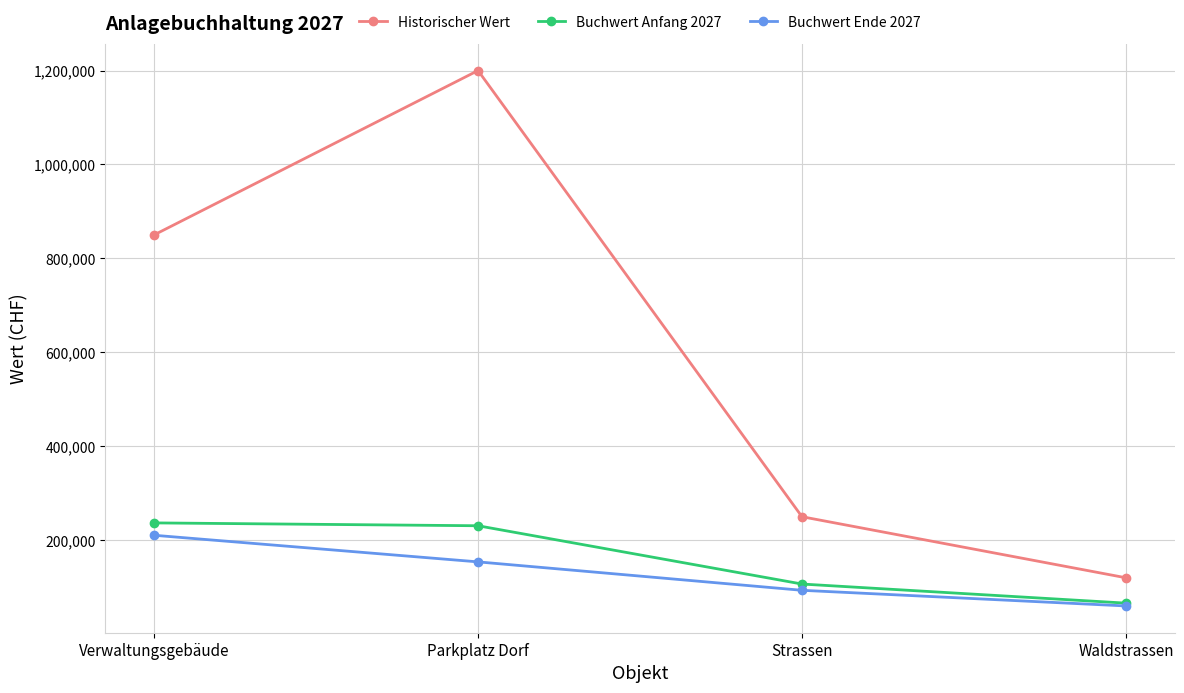

What is the maximum value for Buchwert Anfang 2027?

236842.1